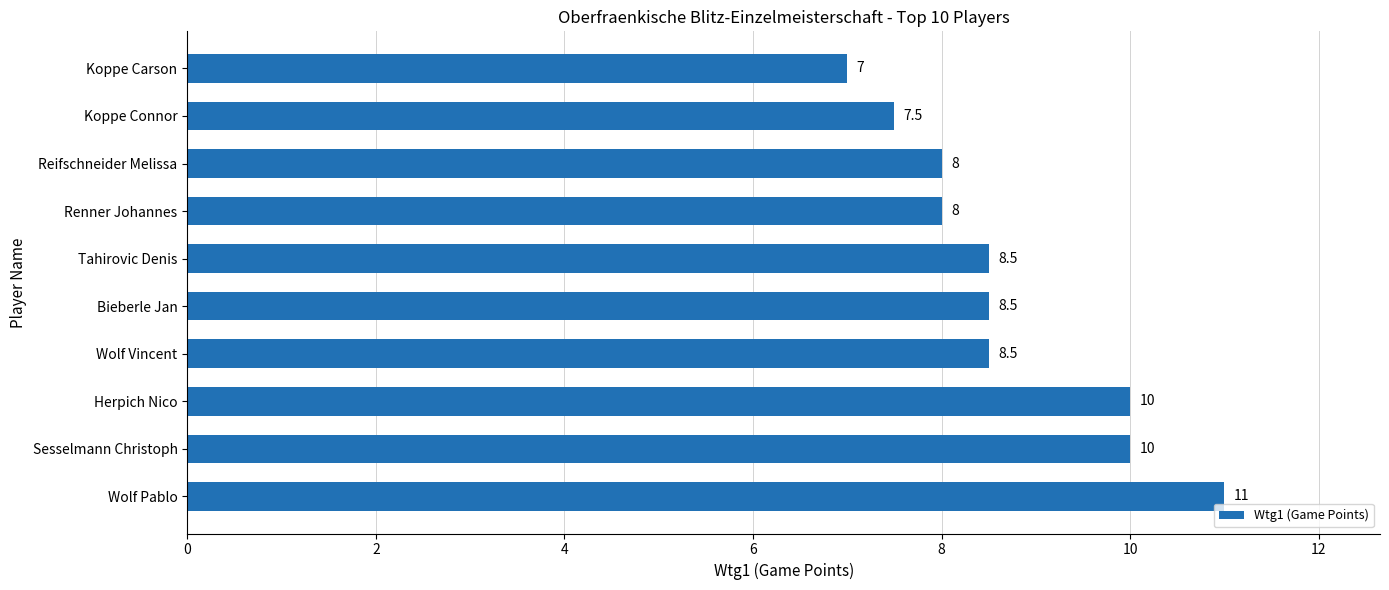

What is the difference between the second highest and minimum values?

3.0